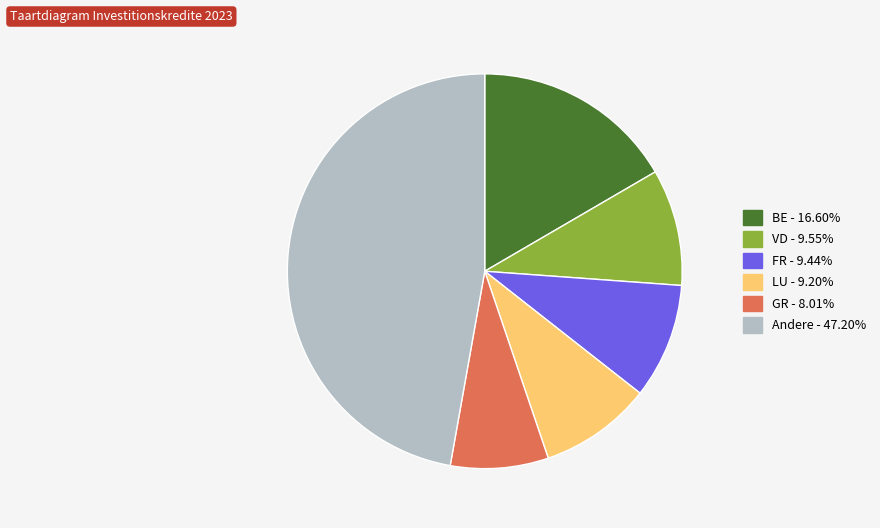

Is there a majority slice in this chart?

No